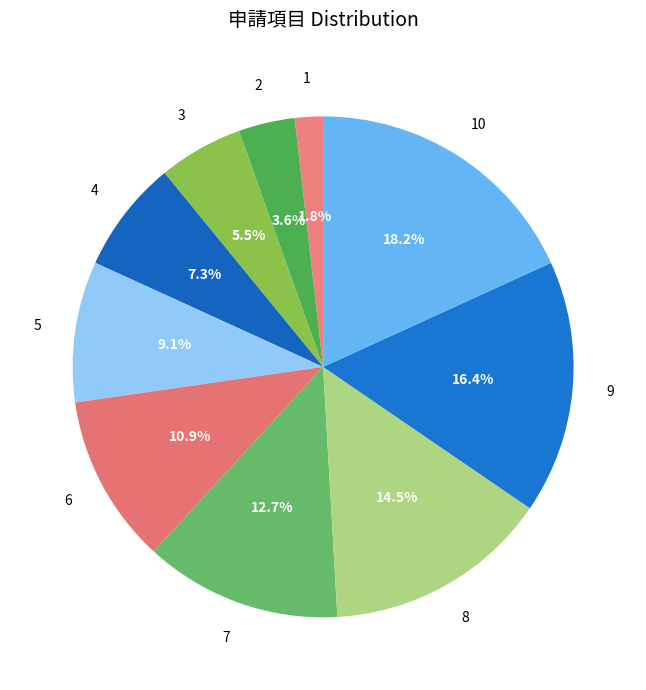

To the nearest percent, what is the average slice percentage?

10%